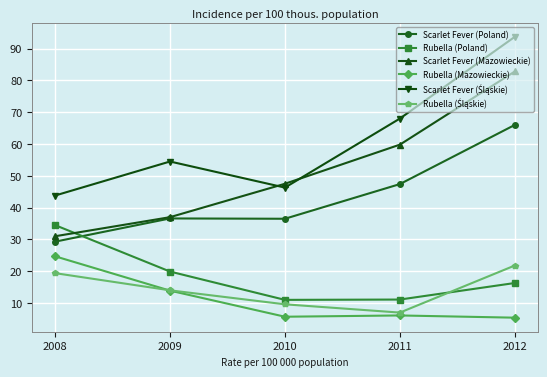

What is the difference between the highest and lowest values at 2008?

24.4